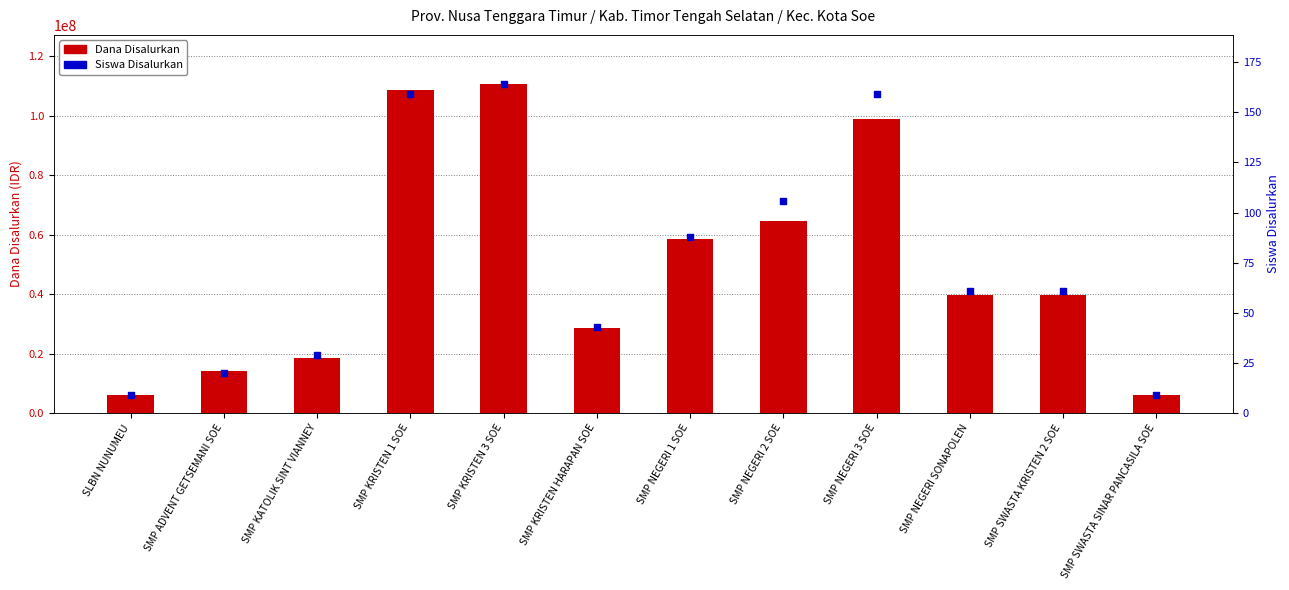

At which category is the sum across all series the highest?

SMP KRISTEN 3 SOE